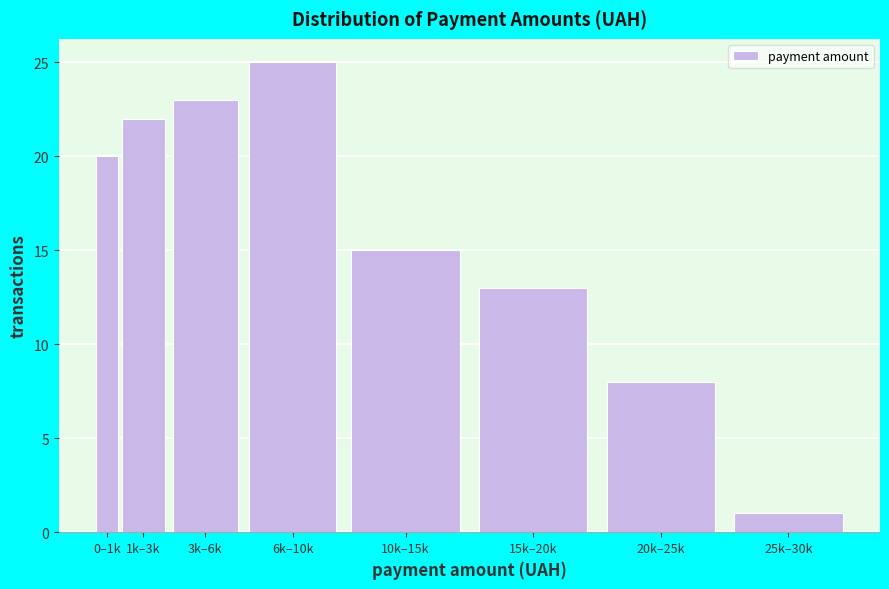

Reading left to right, extract all data points from this chart.

20	22	23	25	15	13	8	1